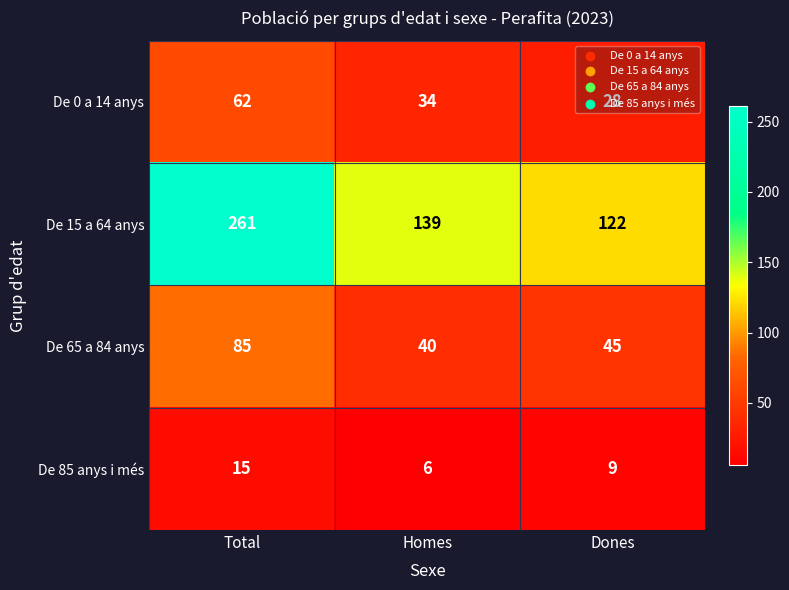

At which category is the sum across all series the highest?

Total